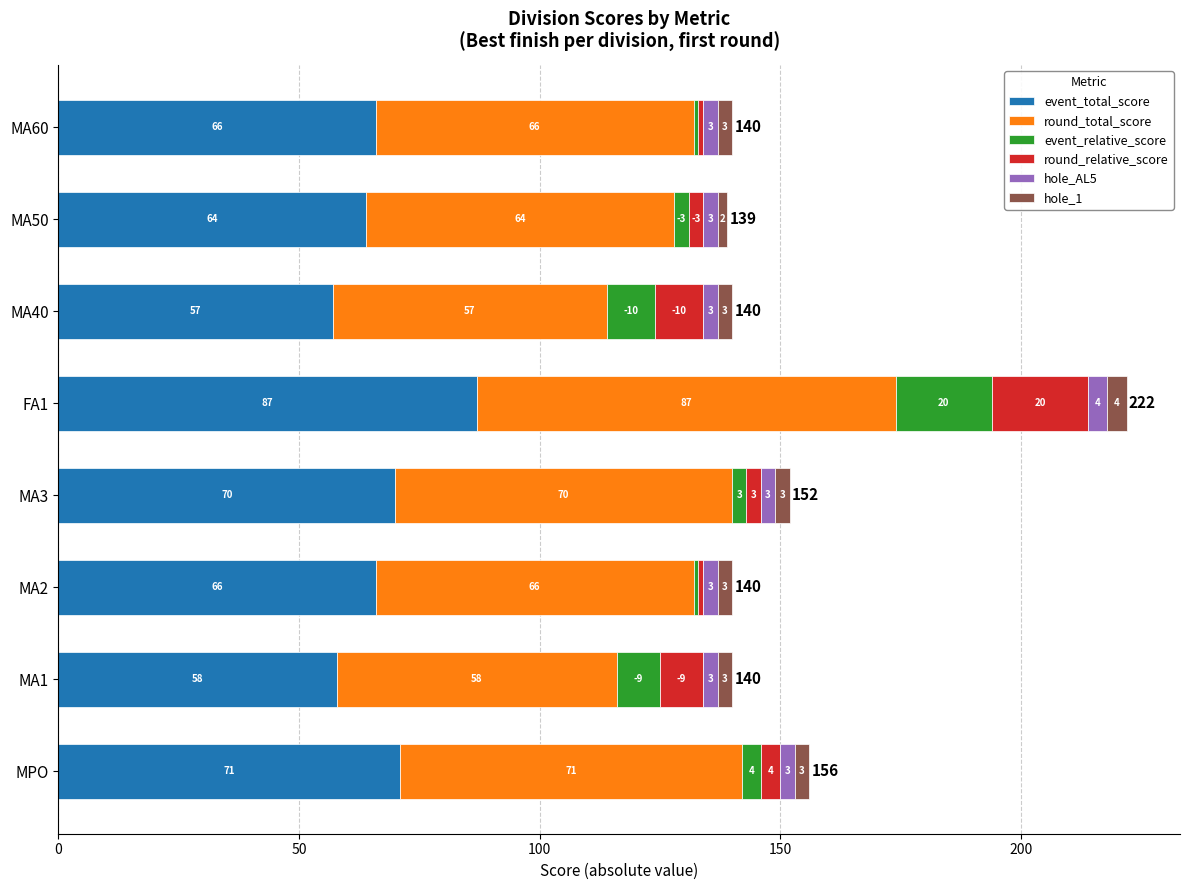

Is it true that event_total_score equals 58 at MA1?

True